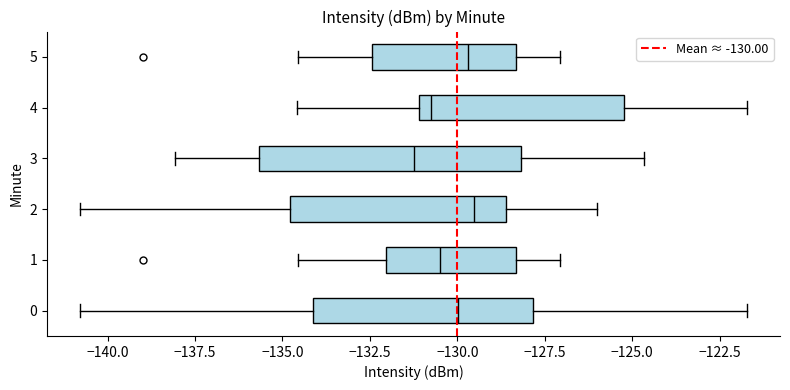

Where does the right whisker of the box at y = 3 end on the x-axis? The values are not printed on the chart, so give them approximately, as read against the axis.

-124.5